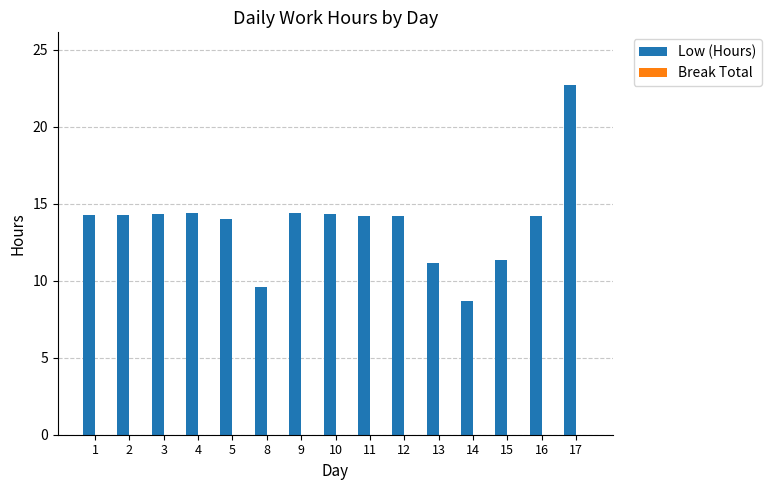

Approximately how many times larger is the value at 9 compared to 15?

1.3